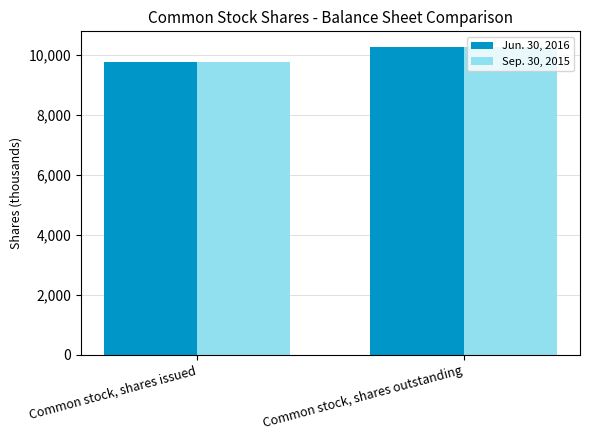

Does the chart contain stacked bars?

No